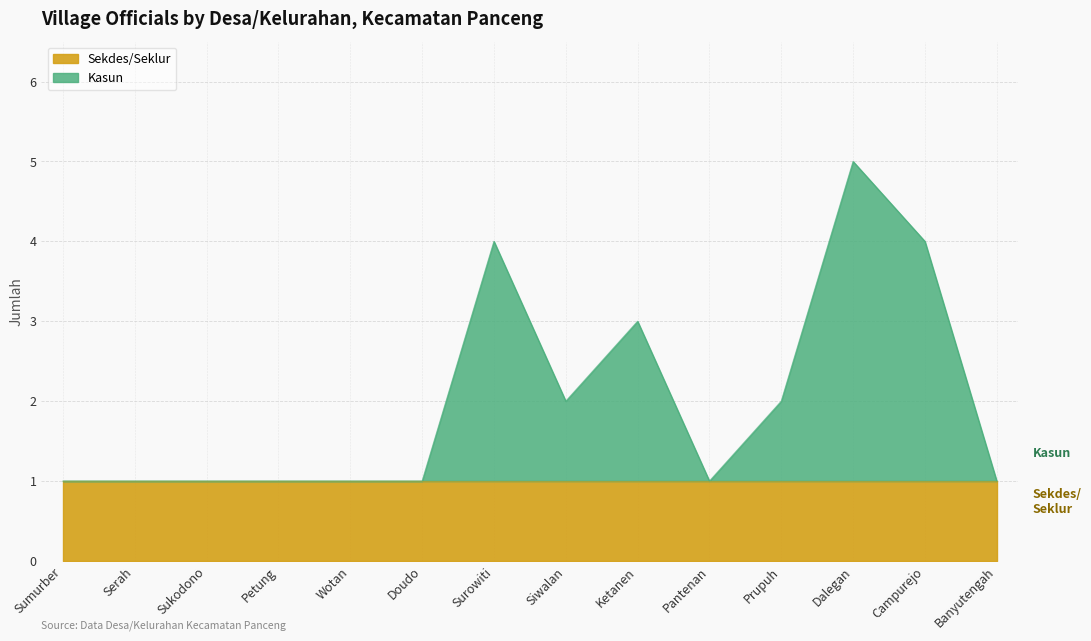

Which label corresponds to the smallest value in the chart?

Sumurber